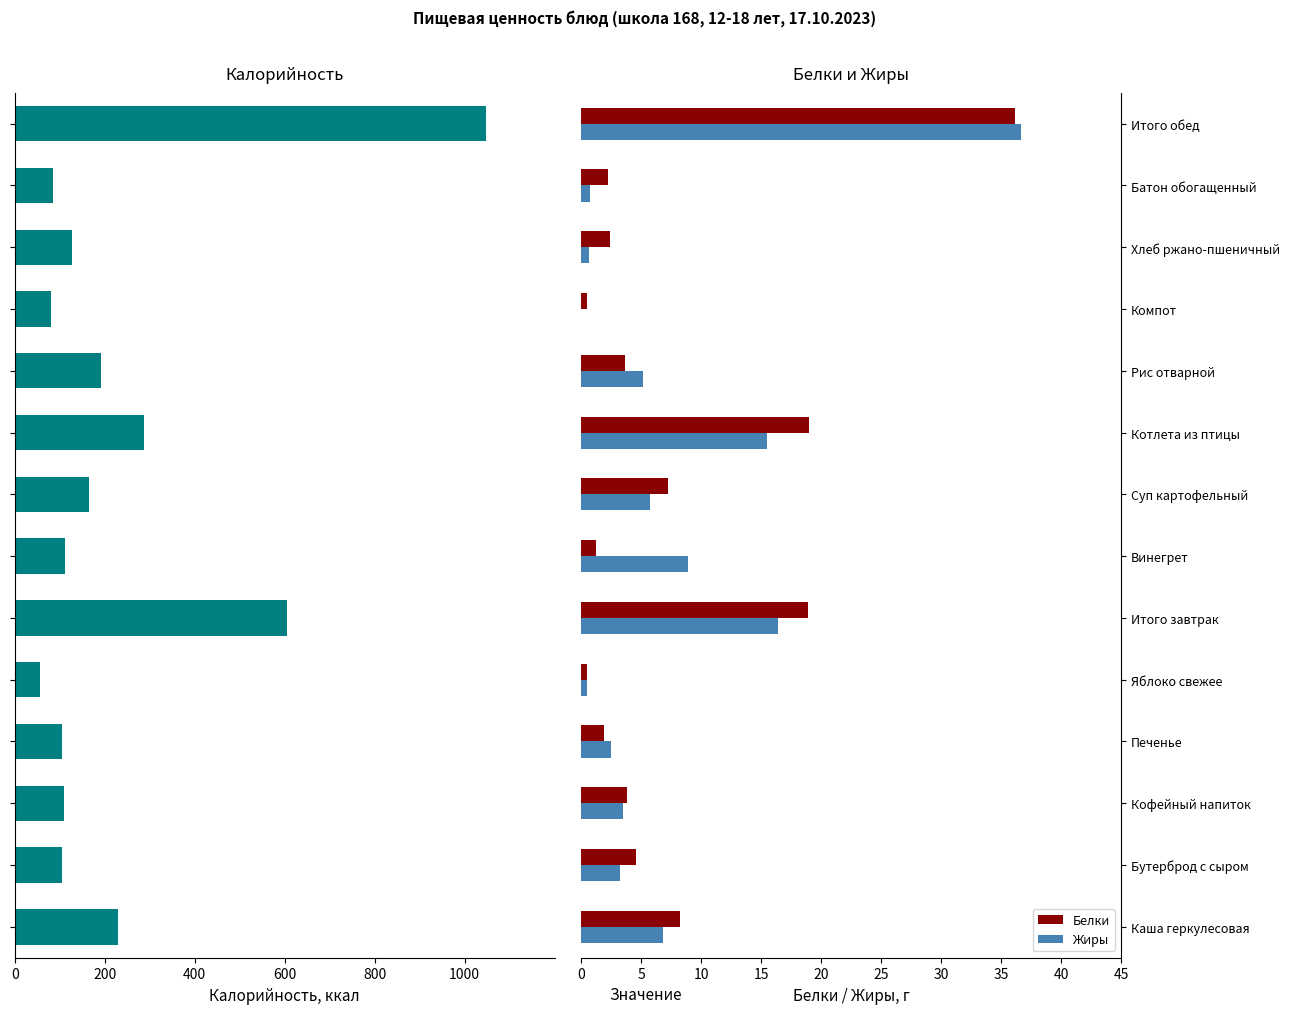

What is the maximum value for Жиры?

36.6